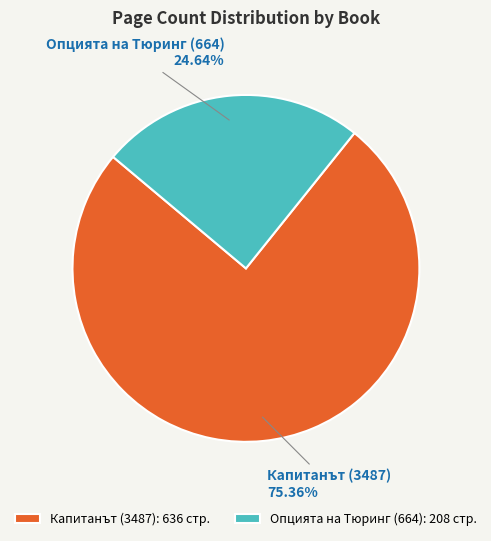

To the nearest percent, what is the difference between the Капитанът (3487) and Опцията на Тюринг (664) slice percentages?

51%